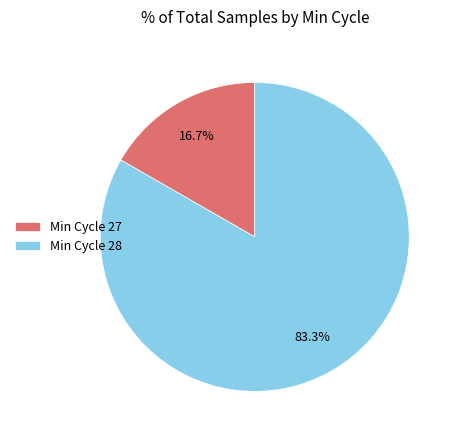

How many slices are in this pie chart?

2